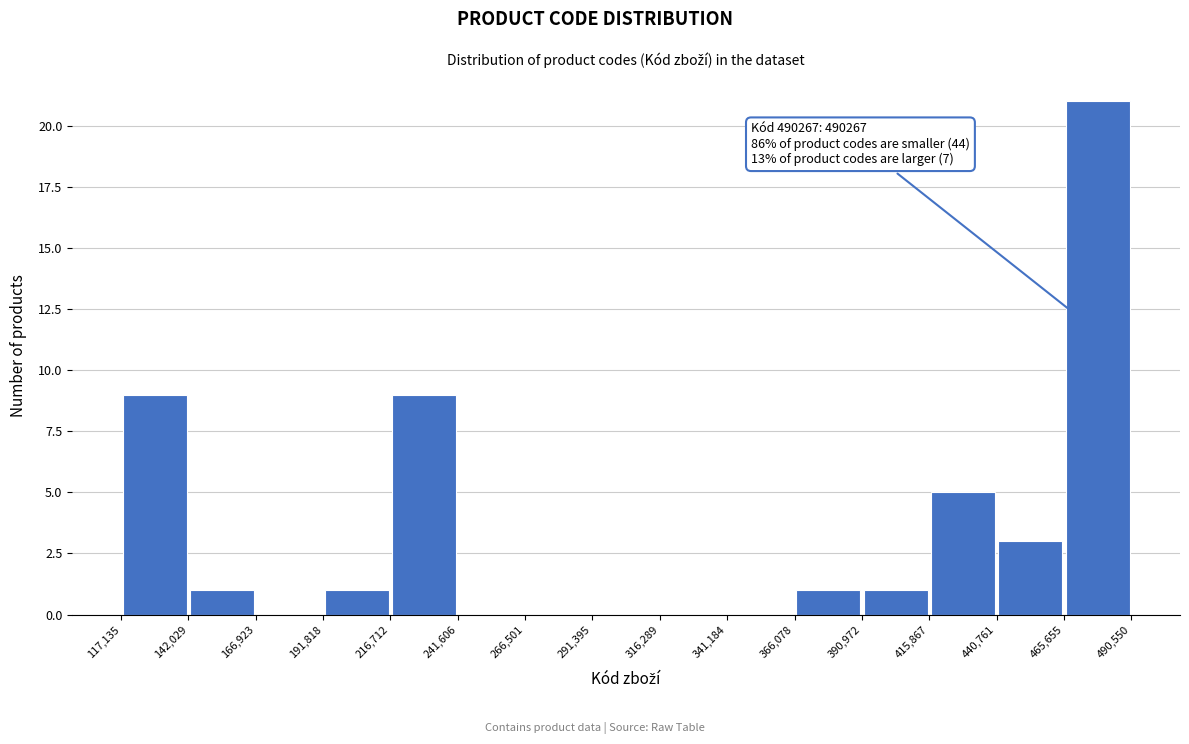

Over which range of the x-axis is the bar tallest?

465,655 to 490,550